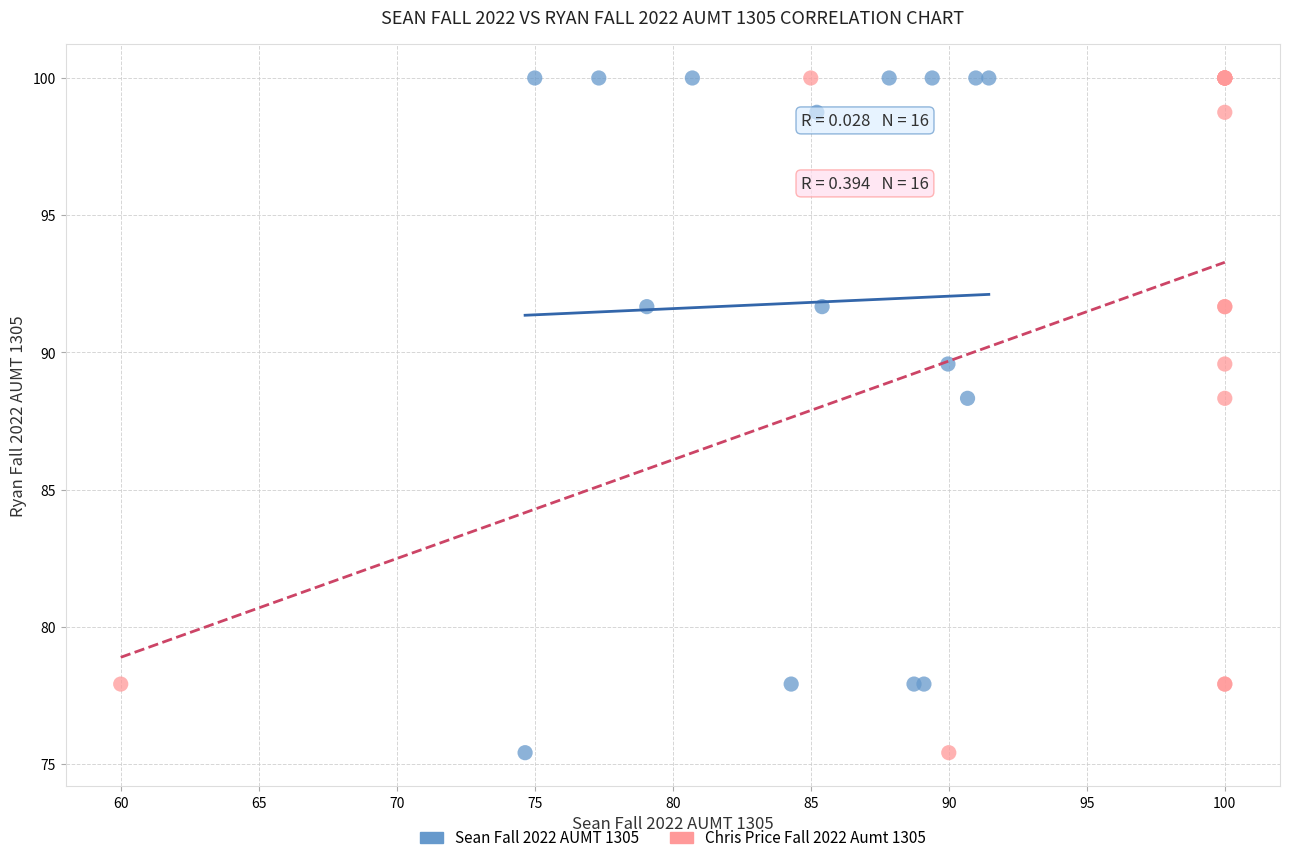

What are all the series names shown in the legend?

Sean Fall 2022 AUMT 1305, Chris Price Fall 2022 Aumt 1305